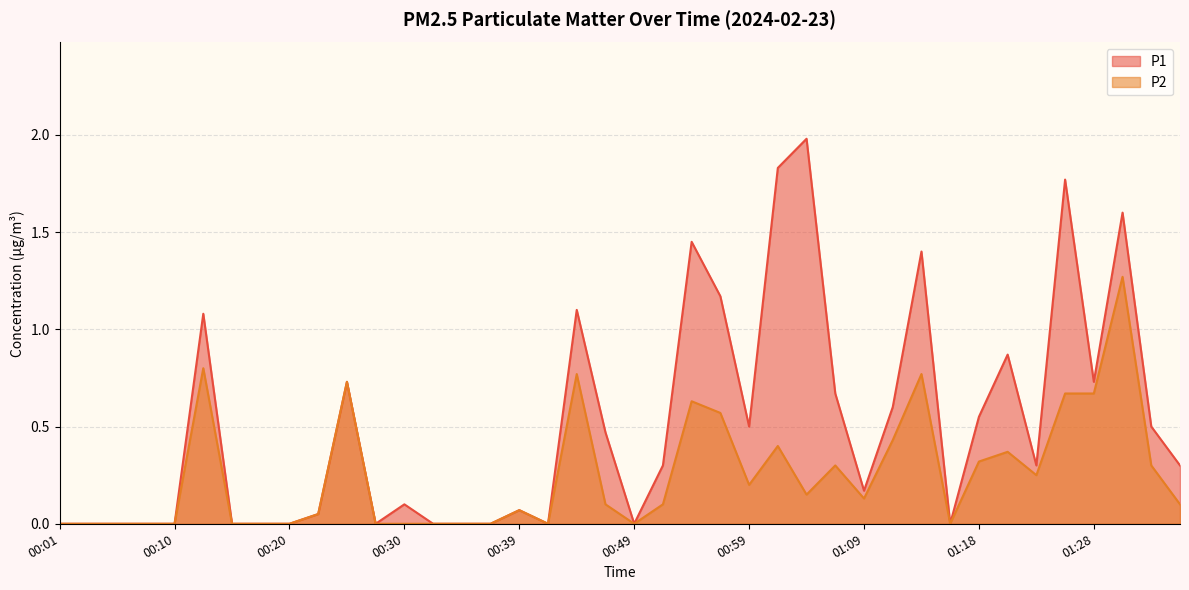

What is the total value across all series at 01:13?

2.2